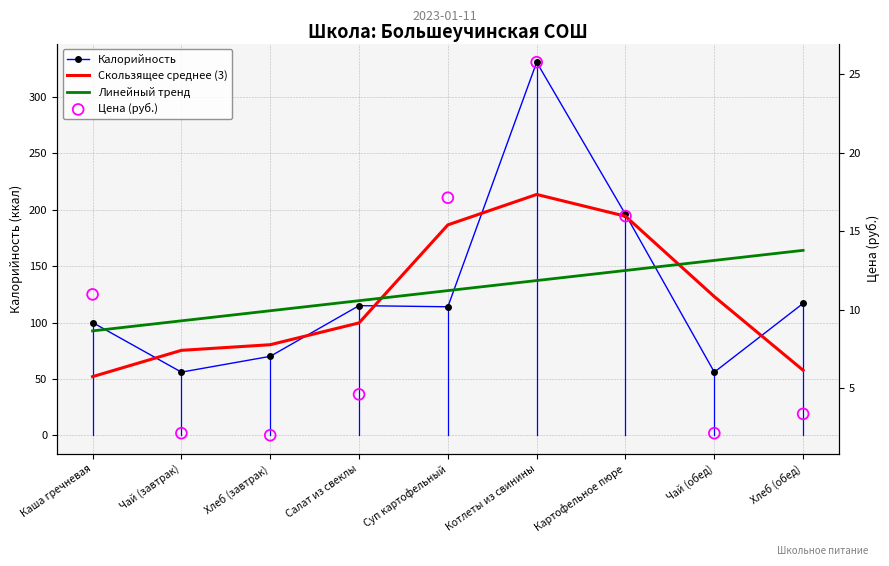

Which series contains the highest Y value?

Калорийность